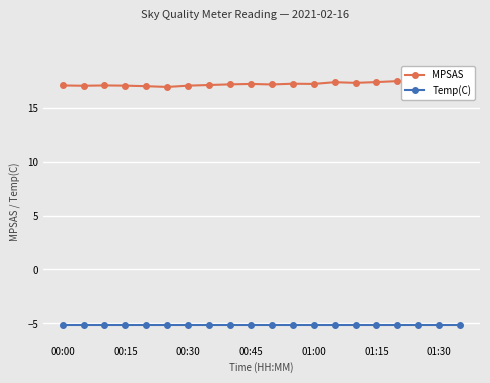

What is the difference between the maximum and minimum values in the MPSAS series?

0.9